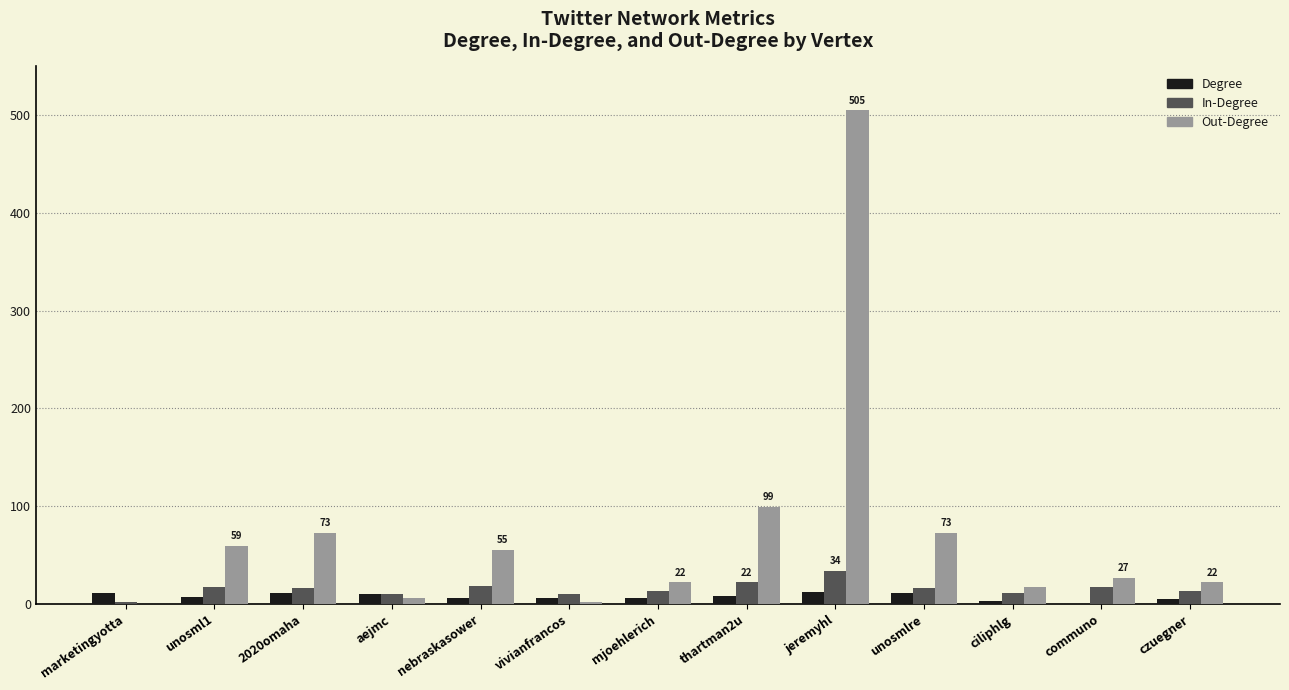

True or false: In-Degree has a value of 18 at nebraskasower.

True